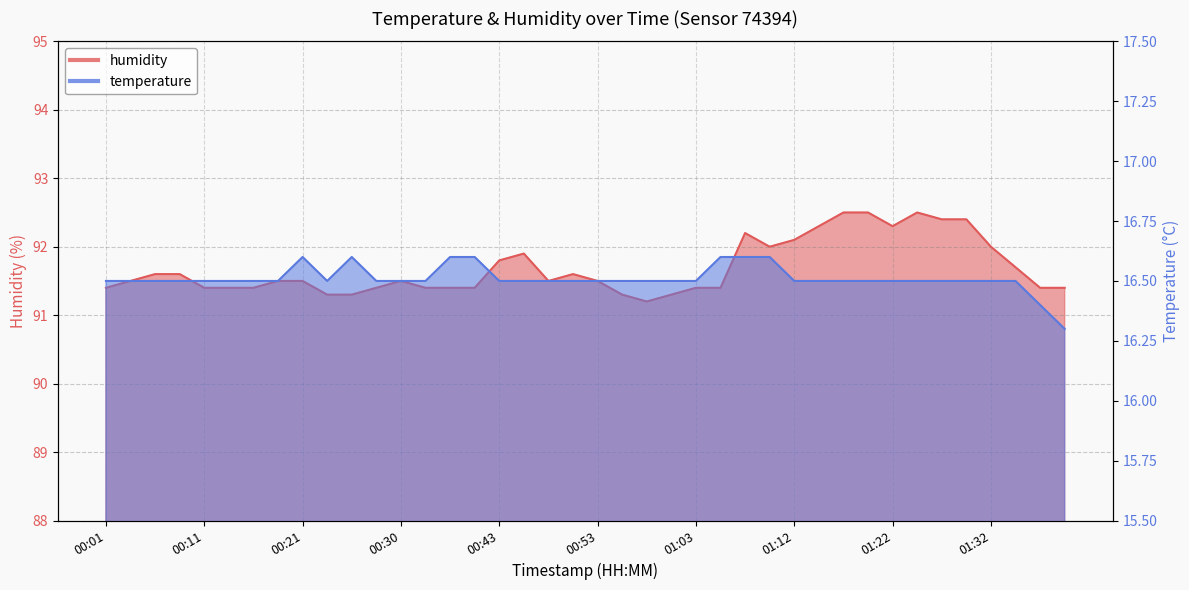

True or false: temperature has more than 2 points higher than both neighbors.

False